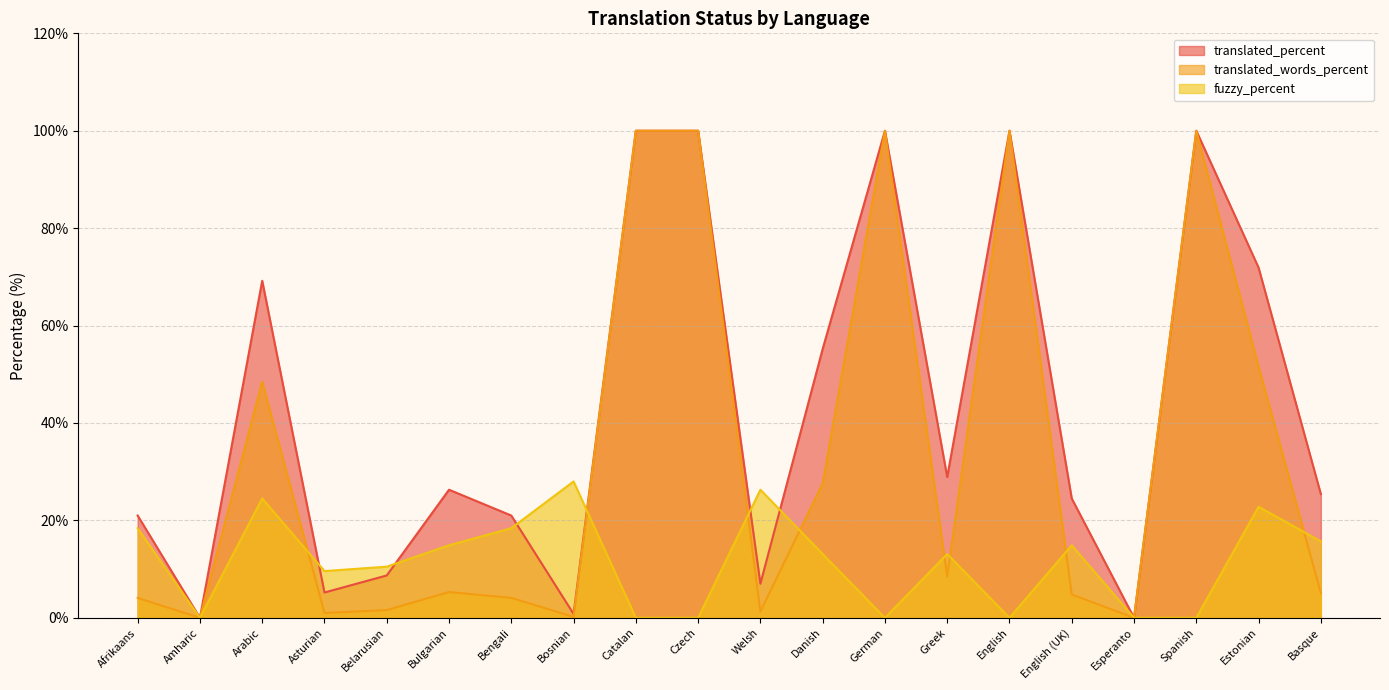

Is it true that translated_percent equals 21.0 at Bengali?

True